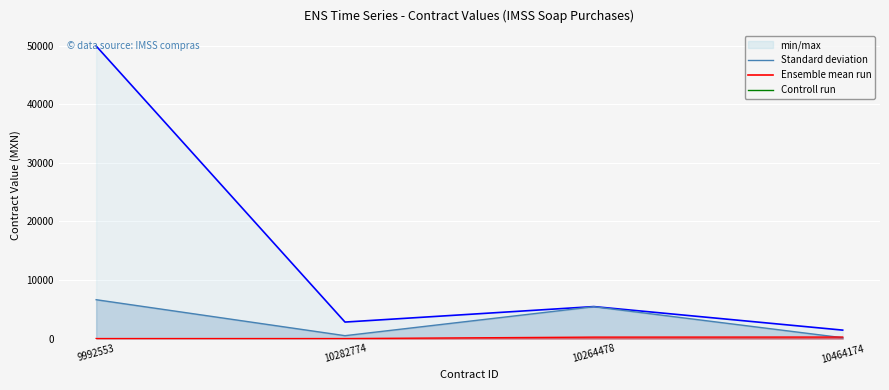

True or false: tender_value_line and unit_amount_line cross at least once.

False